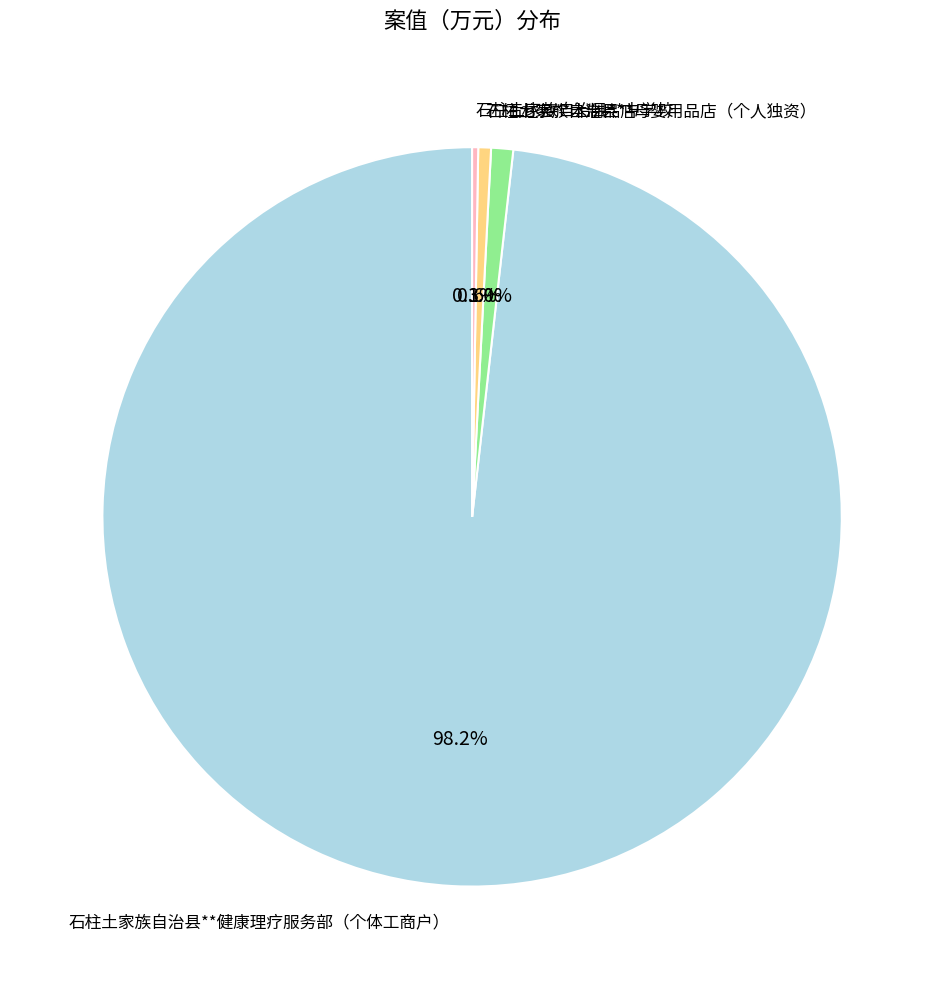

Which category has the biggest portion of the pie?

石柱土家族自治县**健康理疗服务部（个体工商户）